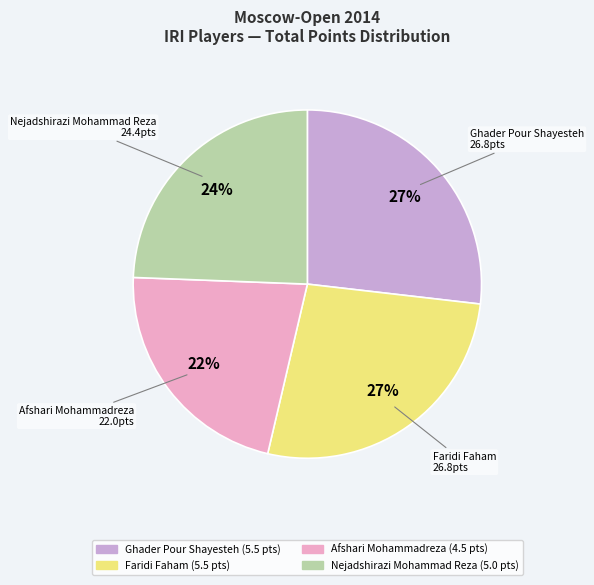

To the nearest percent, what is the average slice percentage?

25%